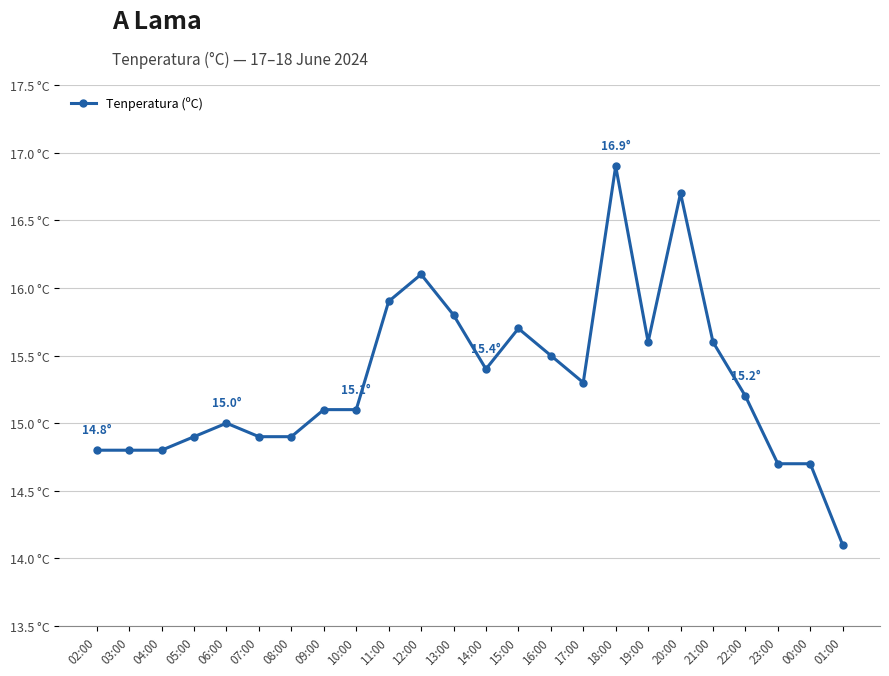

What is the difference between the second highest and second lowest values?

2.0